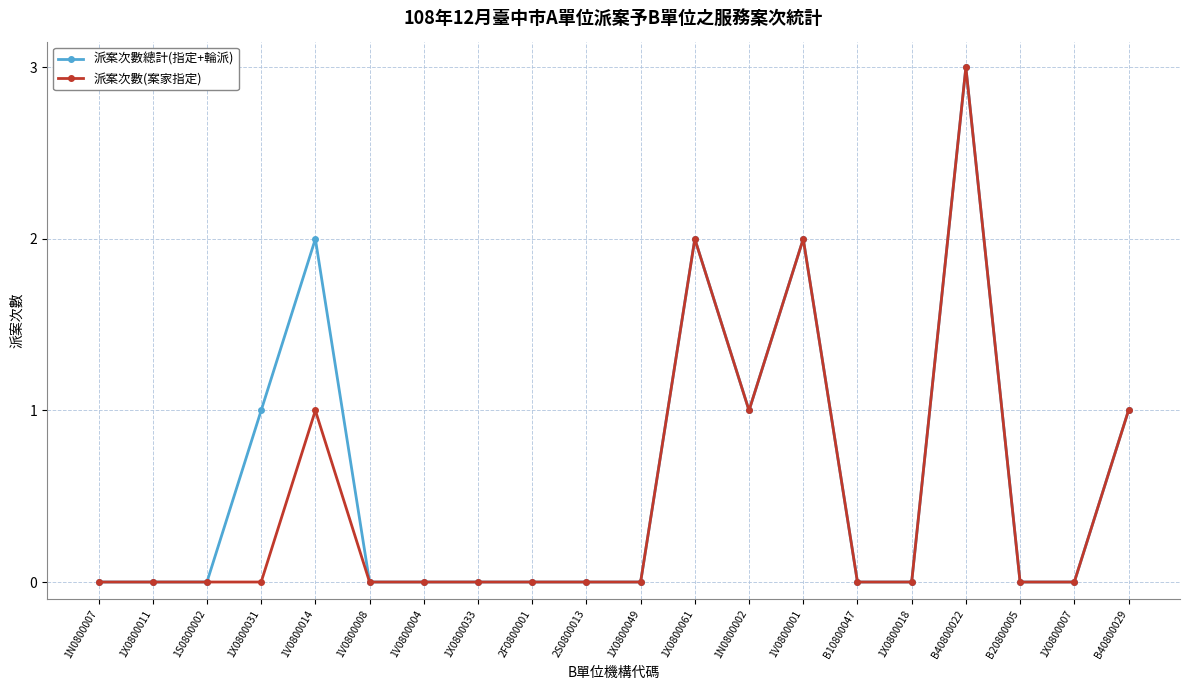

What is the highest value of the 派案次數總計(指定+輪派) series?

3